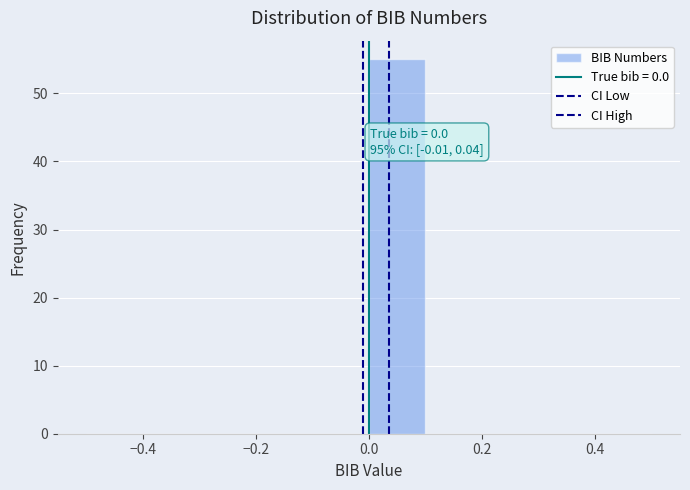

Over which range of the x-axis is the bar tallest?

0.0 to 0.1